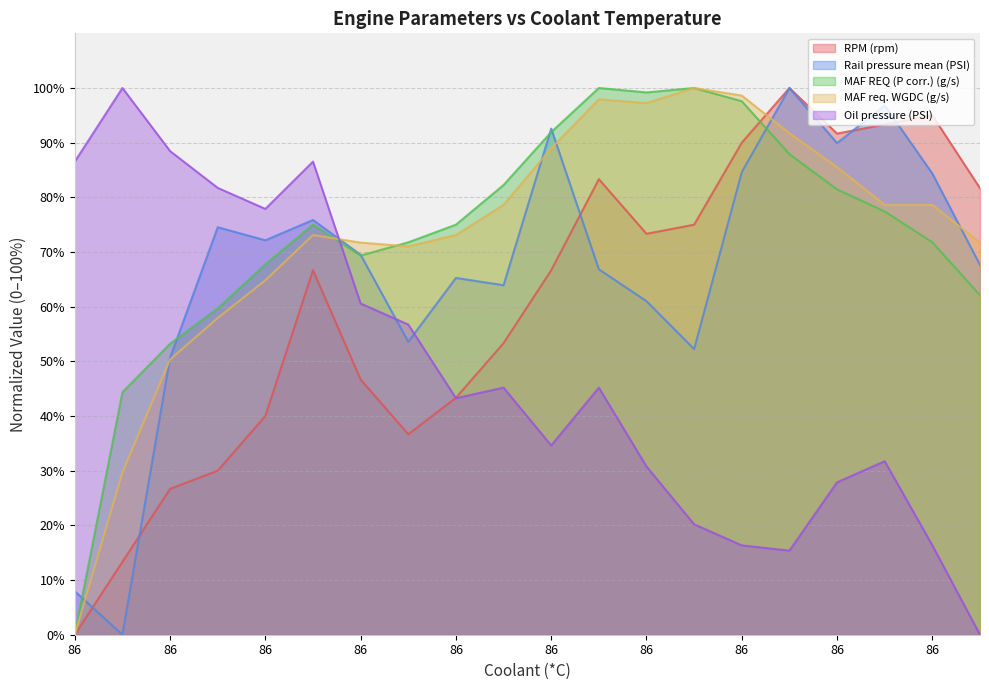

After their last crossing, which series has the higher values: Rail pressure mean (PSI) or MAF REQ (P corr.) (g/s)?

Rail pressure mean (PSI)